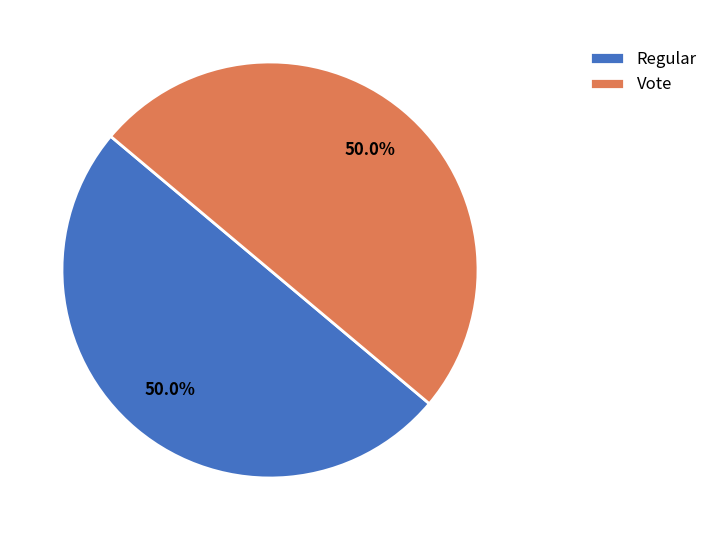

What is the total percentage of Regular and Vote?

100.0%